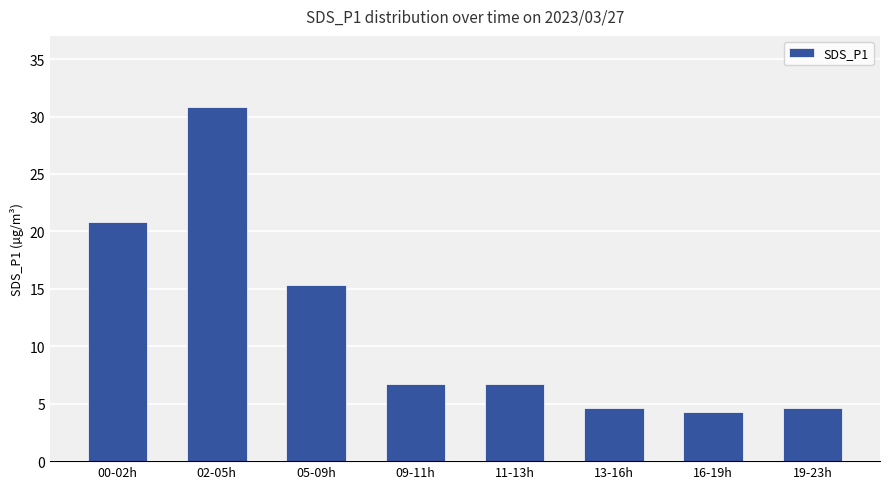

How many bars are there in total?

8